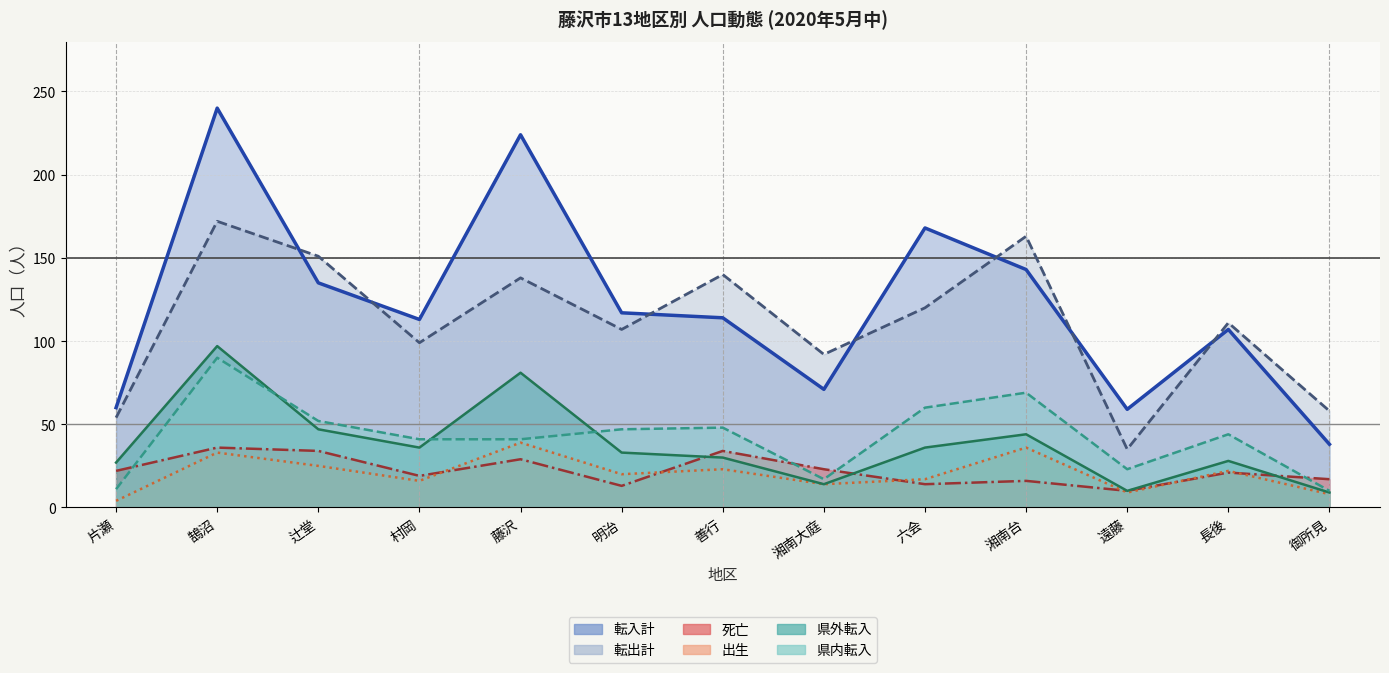

What is the label of the 10th point from the left?

湘南台